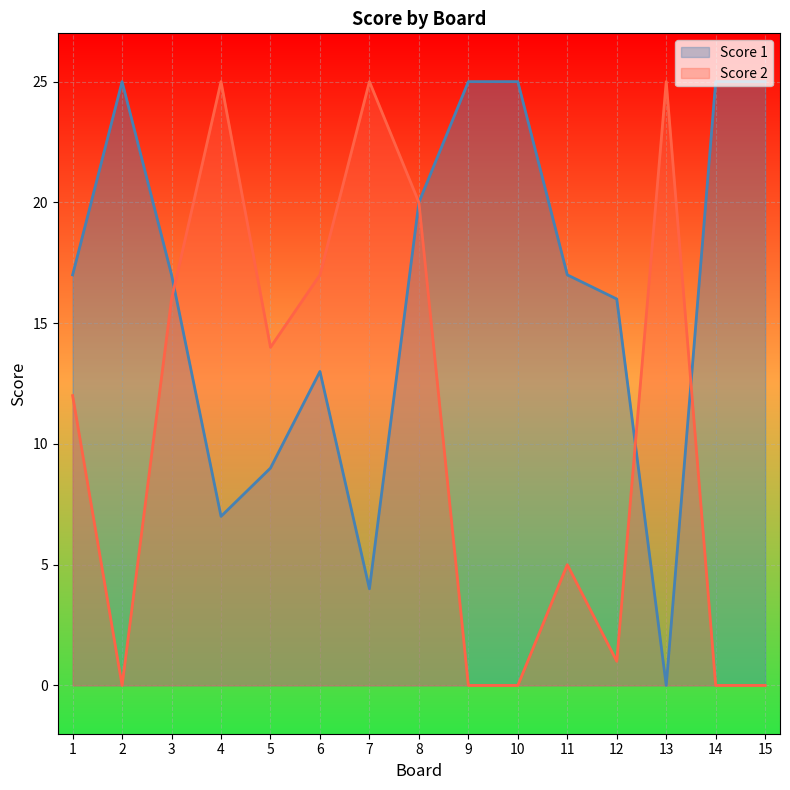

Which series ends up on top after the final intersection of Score 1 and Score 2?

Score 1